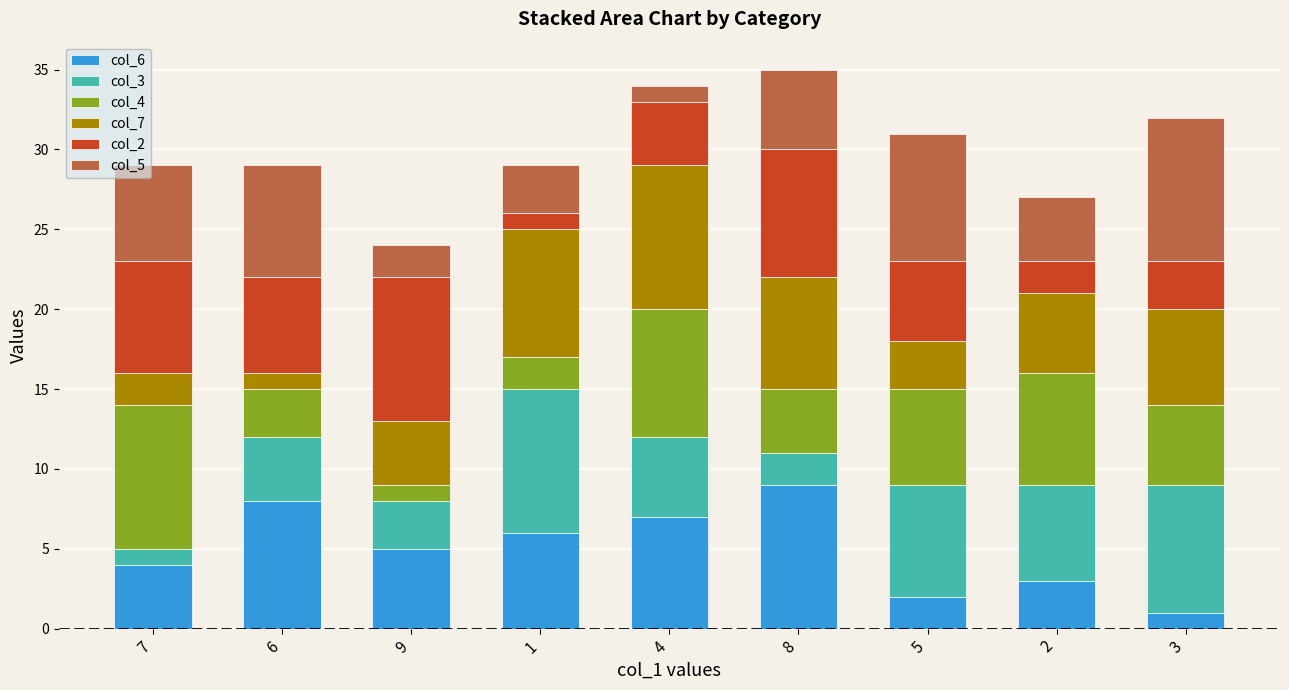

At 4, list the series in order from smallest to largest.

col_5, col_2, col_3, col_6, col_4, col_7